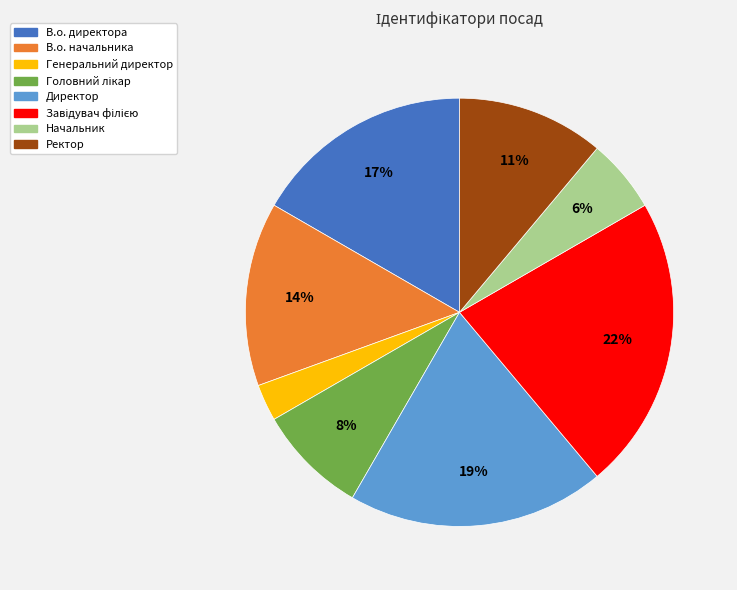

Which has a higher value, Генеральний директор or В.о. начальника?

В.о. начальника